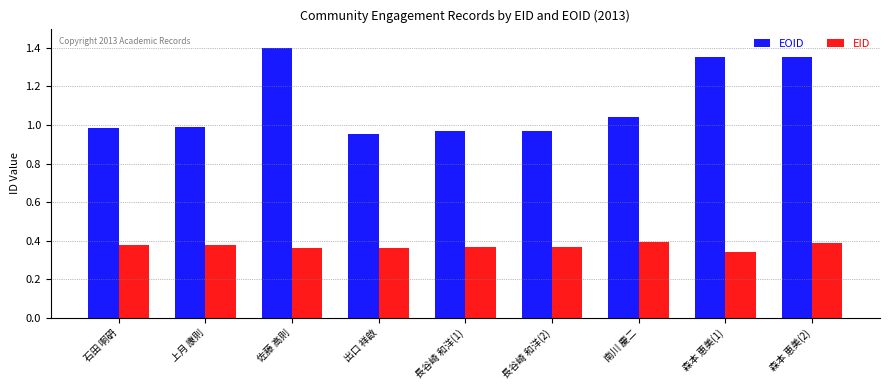

List the series in order of their peak value, lowest first.

EID, EOID